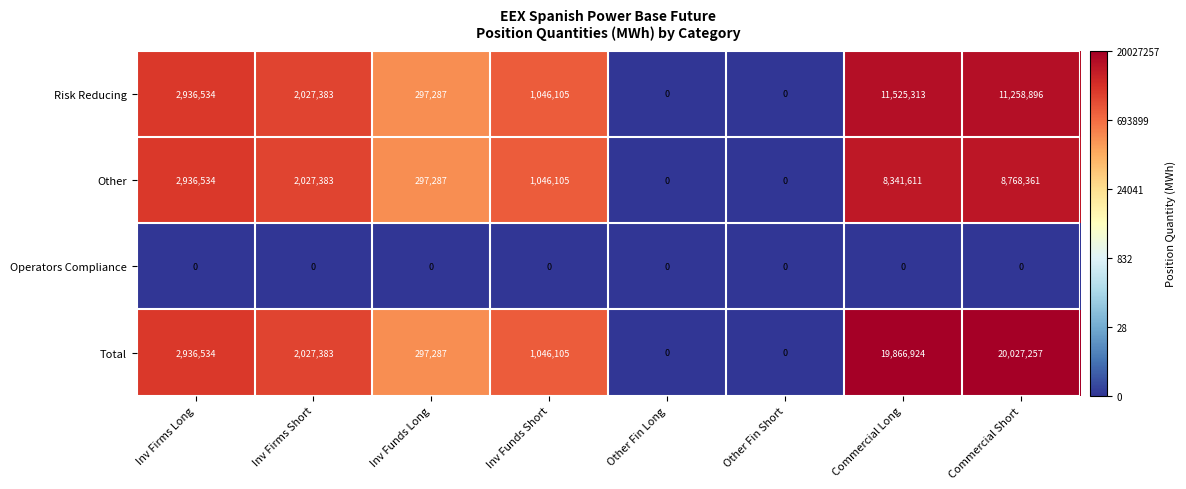

Which series has the largest total across all categories?

Total